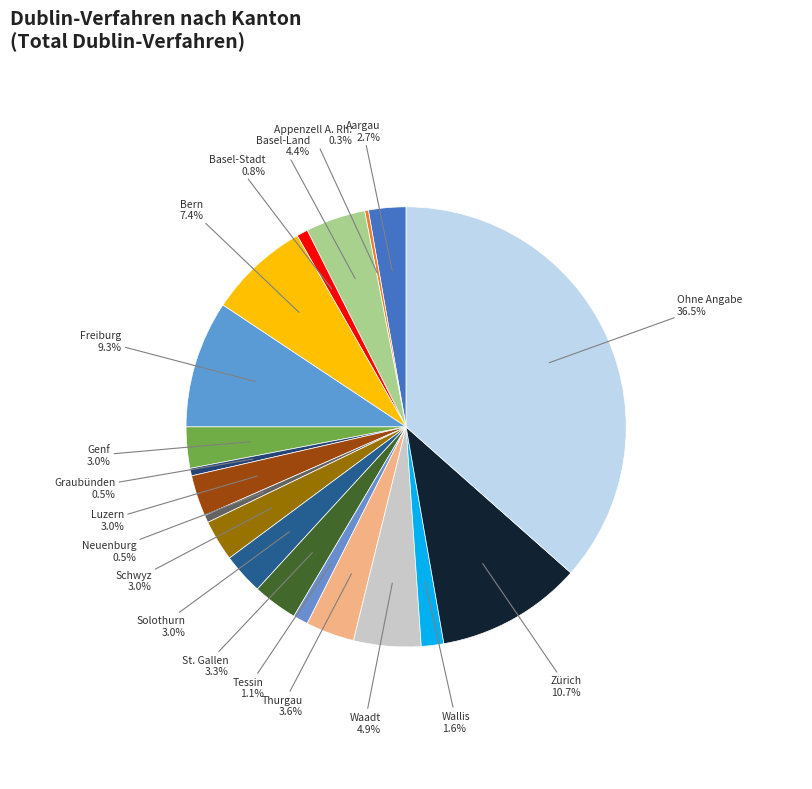

What is the largest slice in the pie chart?

Ohne Angabe